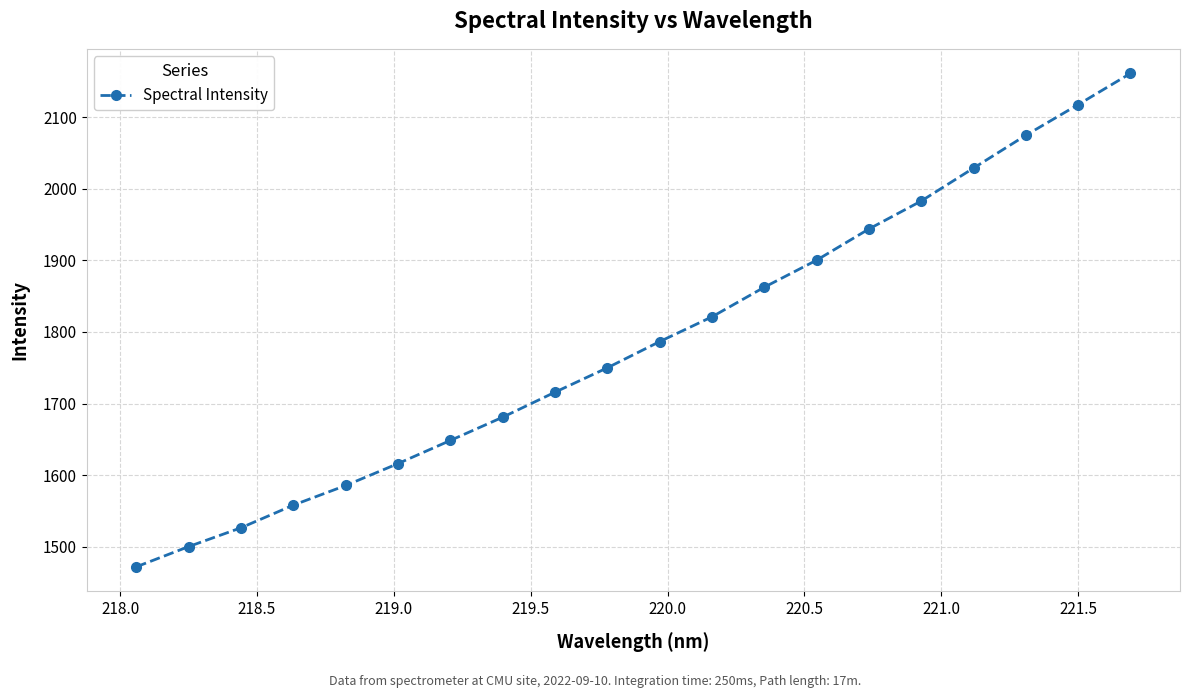

True or false: the data has more than 1 interior local peaks.

False